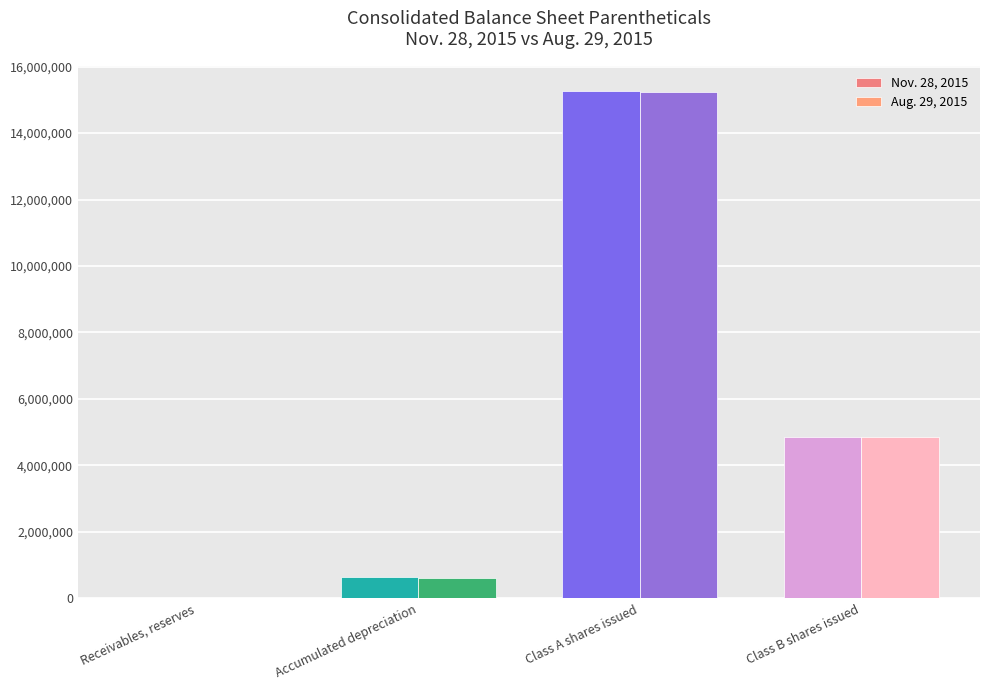

Rank the categories by Nov. 28, 2015 value from highest to lowest.

Class A shares issued, Class B shares issued, Accumulated depreciation, Receivables, reserves